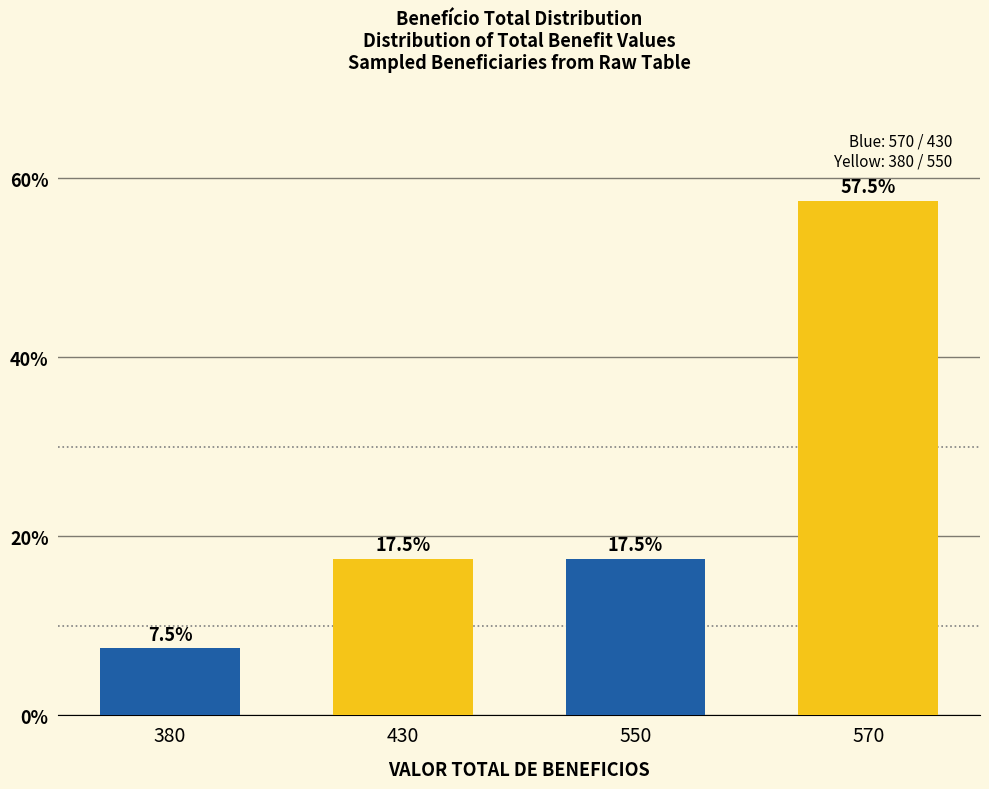

What is the difference between the maximum and minimum values?

50.0